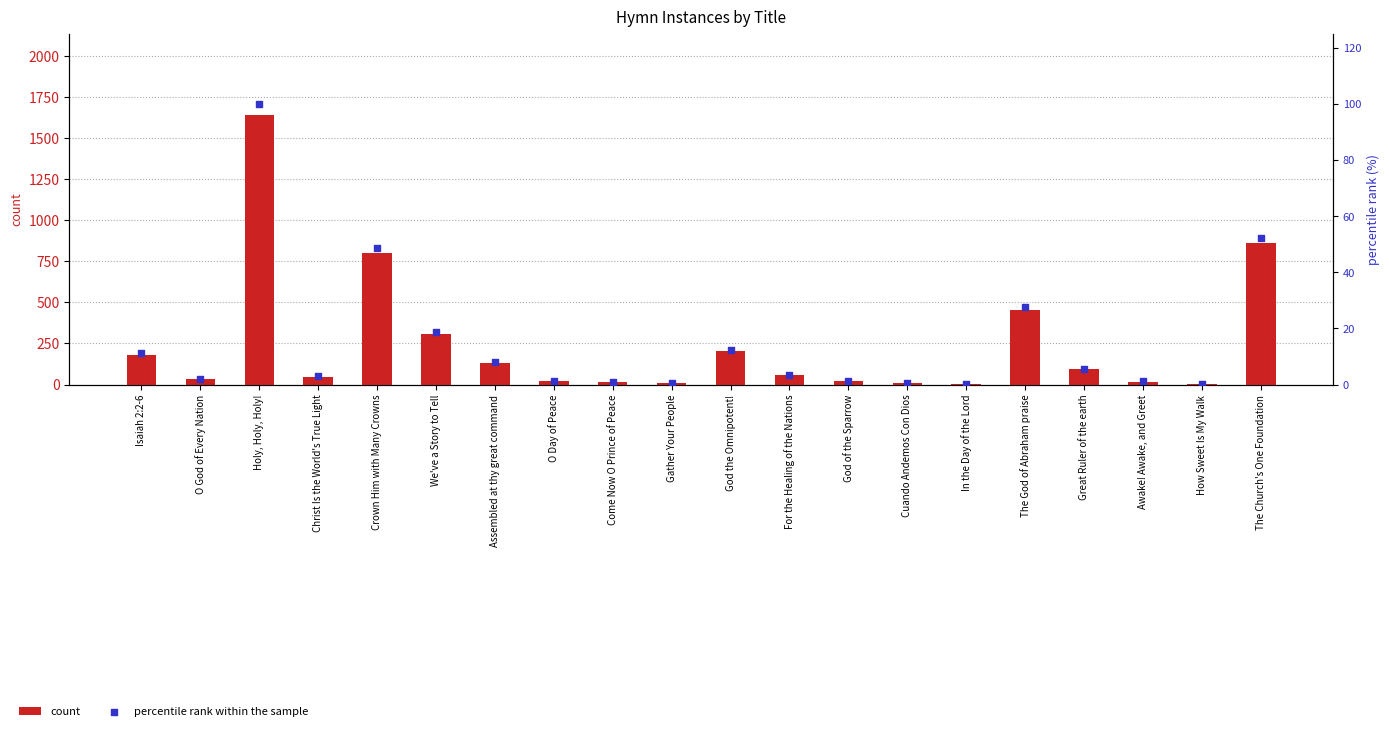

Which series contains the highest Y value?

count